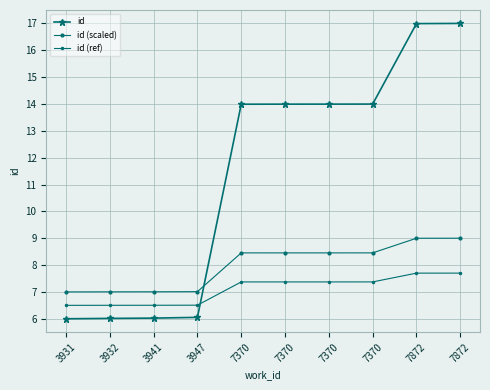

Reading right to left, list all the values displayed in this chart.

id: 17.0	17.0	14.0	14.0	14.0	14.0	6.1	6.0	6.0	6.0
id (scaled): 9.0	9.0	8.5	8.5	8.5	8.5	7.0	7.0	7.0	7.0
id (ref): 7.7	7.7	7.4	7.4	7.4	7.4	6.5	6.5	6.5	6.5